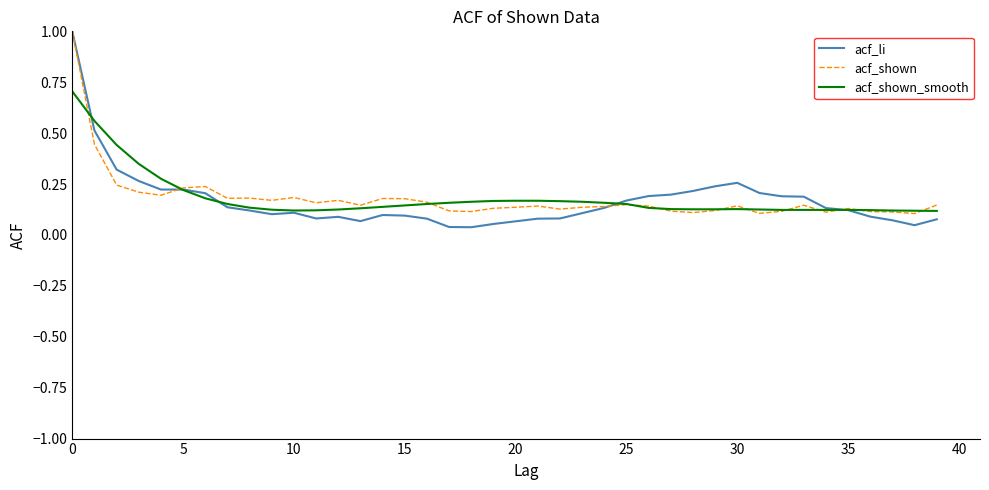

What are all the series names shown in the legend?

acf_li, acf_shown, acf_shown_smooth